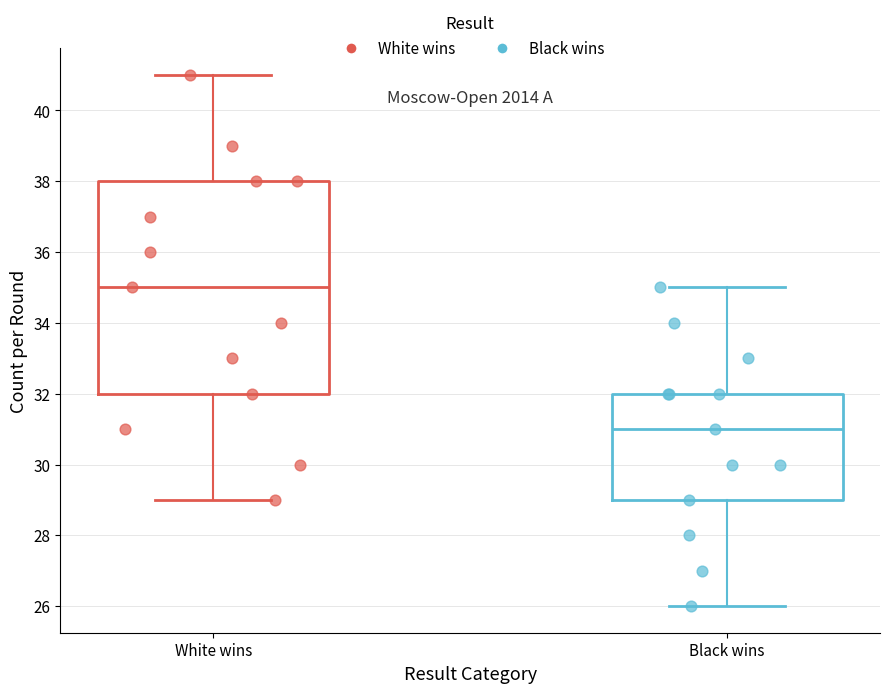

Where is the lower edge of the box for White wins on the y-axis? The values are not printed on the chart, so give them approximately, as read against the axis.

32